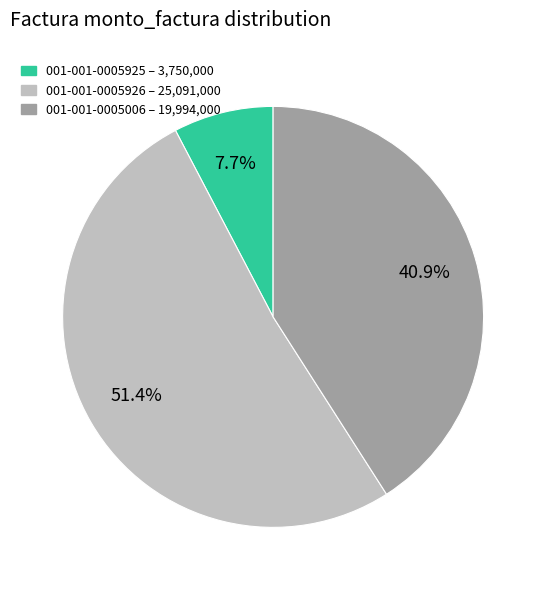

True or false: 001-001-0005006 accounts for 41% of the total.

True